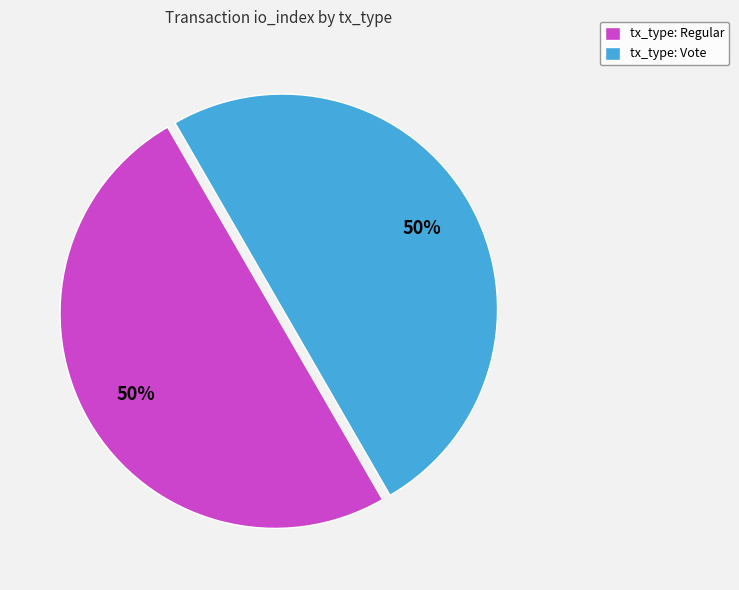

How many slices are in this pie chart?

2